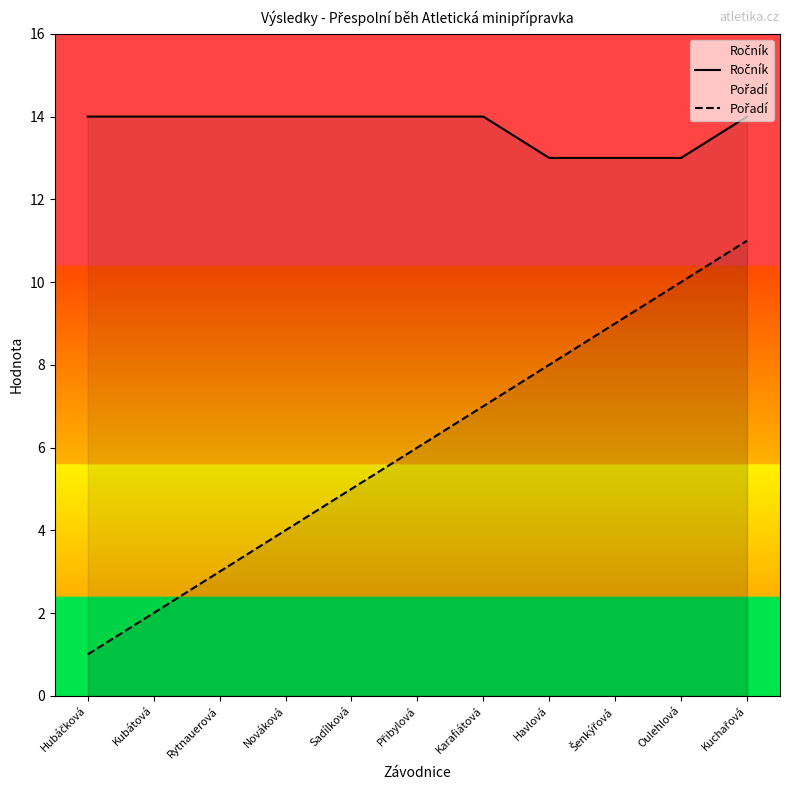

Is it true that Ročník equals 18 at Havlová?

False